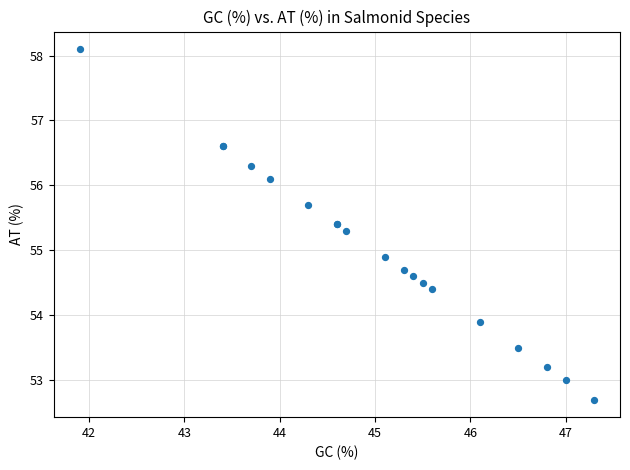

What Y value in the scatter plot is closest to 55?

54.9